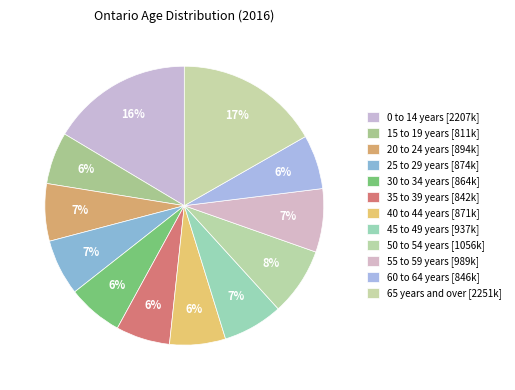

Count the number of slices in the pie.

12